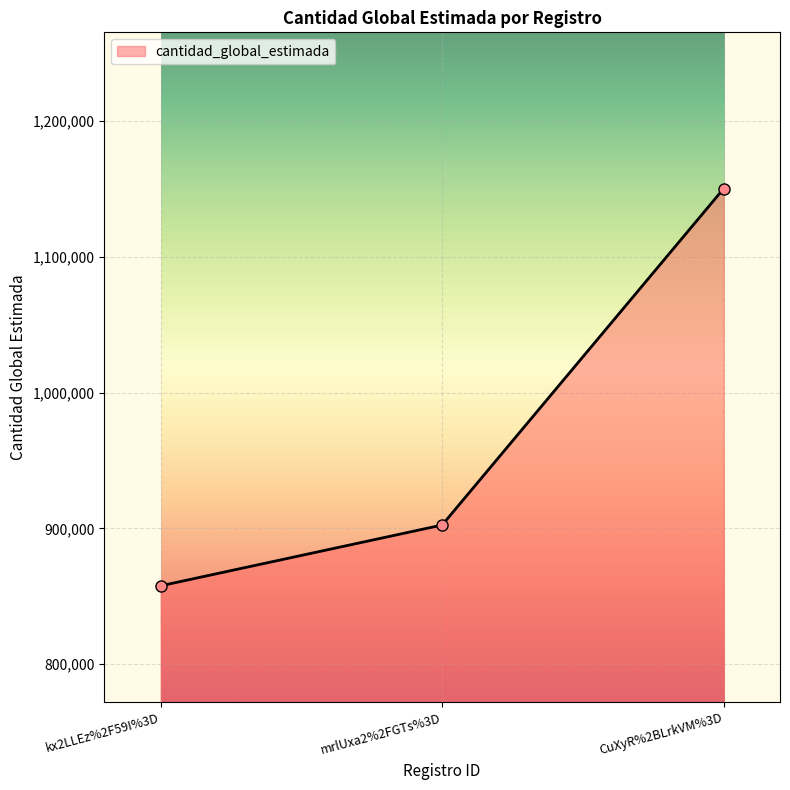

What is the approximate value at CuXyR%2BLrkVM%3D, to the nearest 100?

1150100